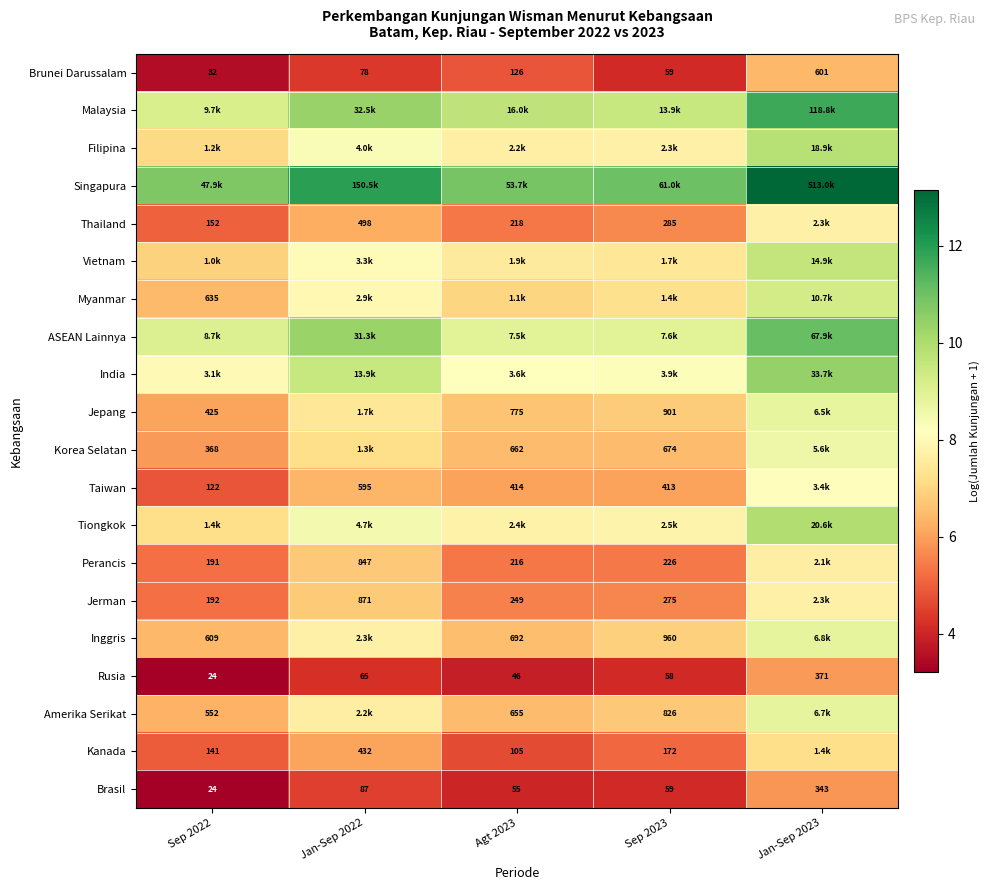

At Sep 2023, list the series in order from largest to smallest.

Singapura, Malaysia, ASEAN Lainnya, India, Tiongkok, Filipina, Vietnam, Myanmar, Inggris, Jepang, Amerika Serikat, Korea Selatan, Taiwan, Thailand, Jerman, Perancis, Kanada, Brunei Darussalam, Brasil, Rusia